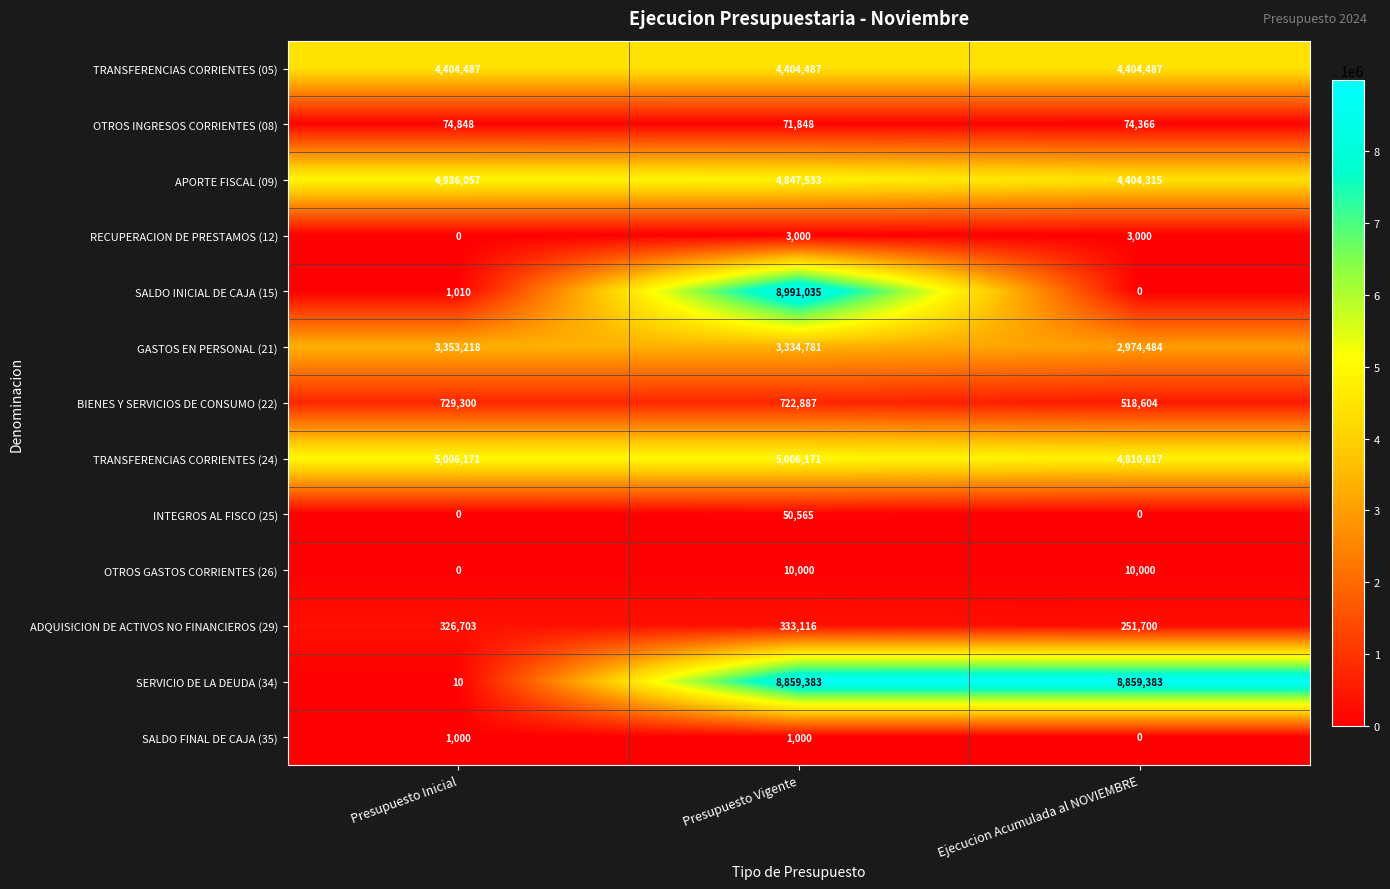

Which series has the largest range (max minus min)?

SALDO INICIAL DE CAJA (15)